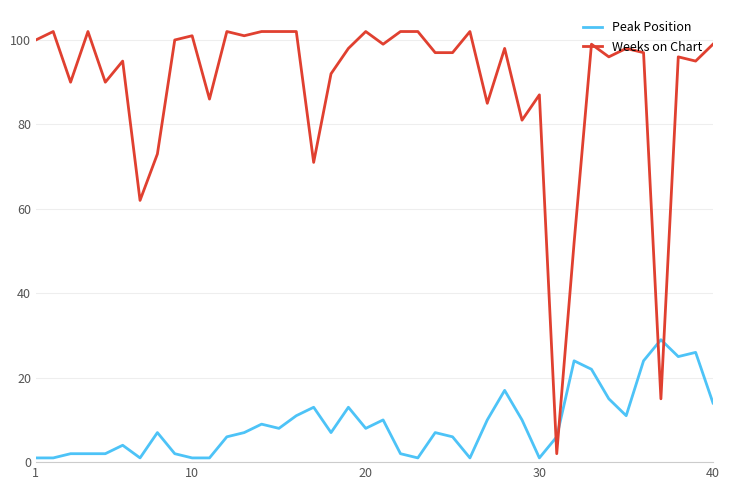

Which series has the widest spread of values?

Weeks on Chart